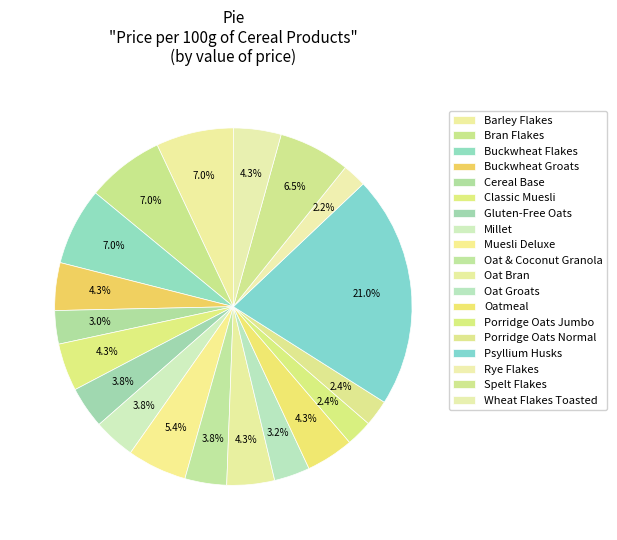

What percentage is NOT represented by Buckwheat Flakes?

93.0%